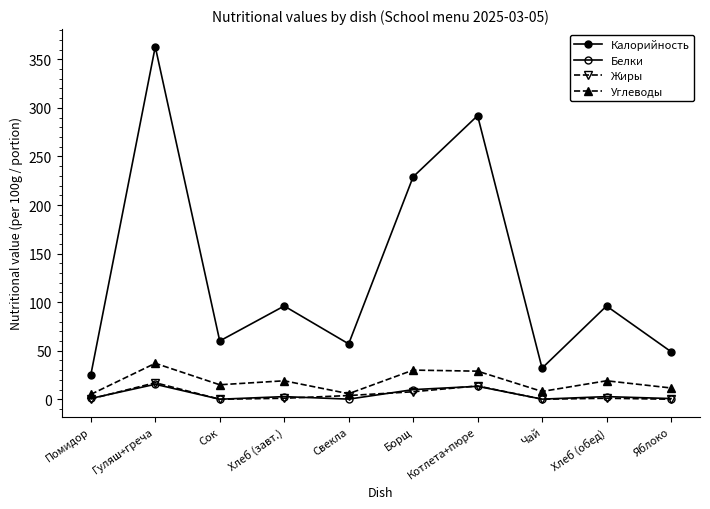

What is the average value of the Белки series?

4.6